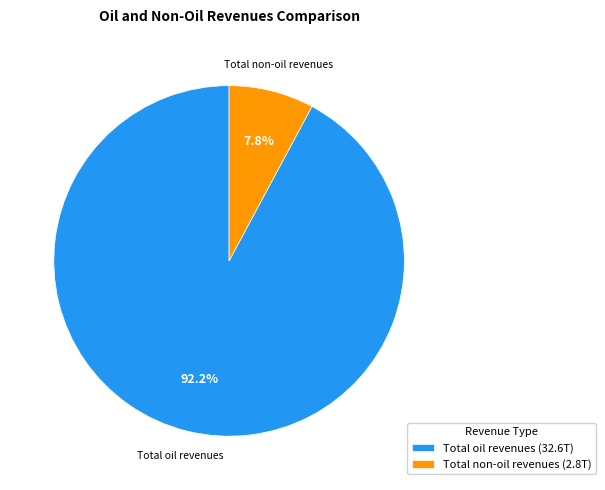

What percentage is the Total oil revenues slice, to the nearest percent?

92%